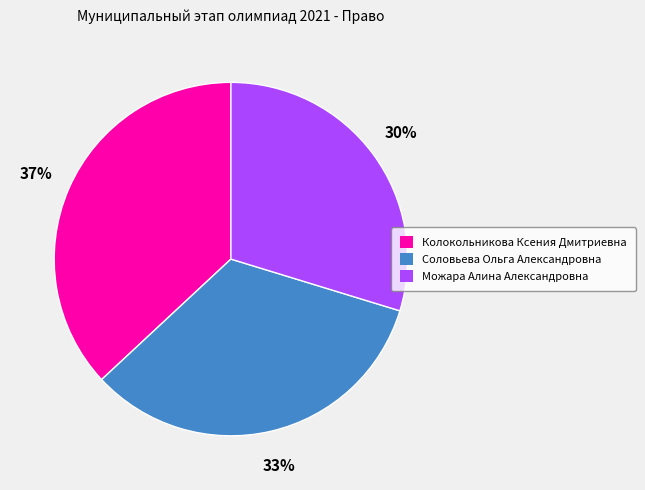

Rank the categories by value from lowest to highest.

Можара Алина Александровна, Соловьева Ольга Александровна, Колокольникова Ксения Дмитриевна